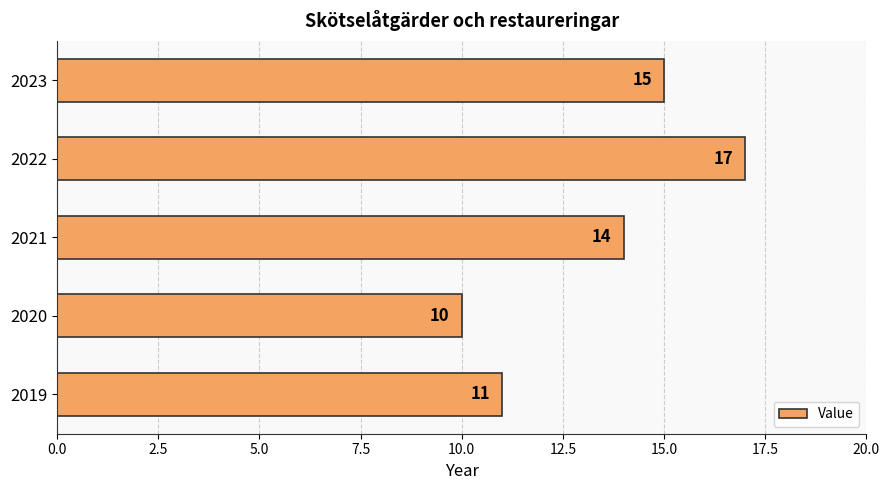

At which category does the chart reach its peak across all series?

2022